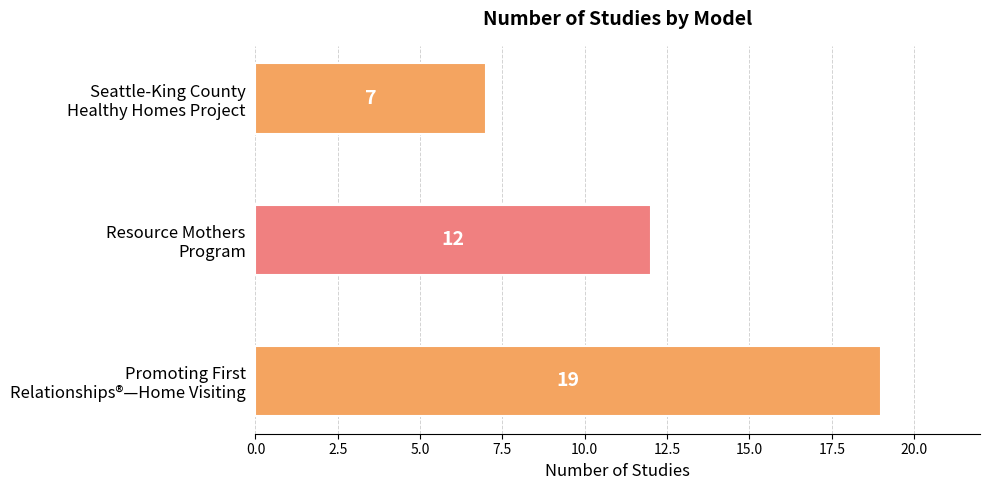

Does the chart contain any negative values?

No